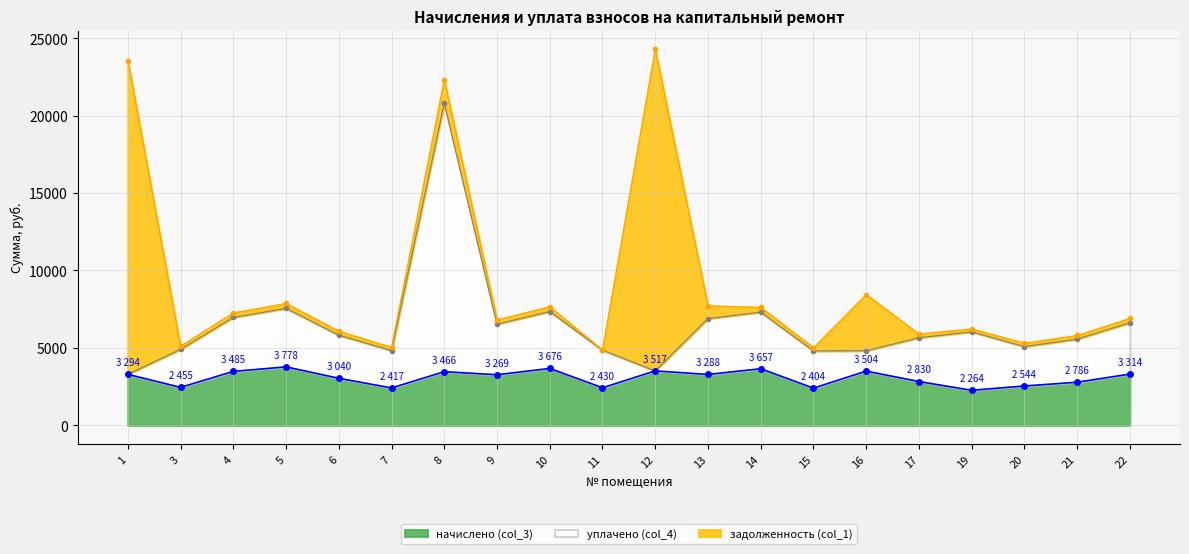

What is the highest value of the начислено (col_3) series?

3777.8